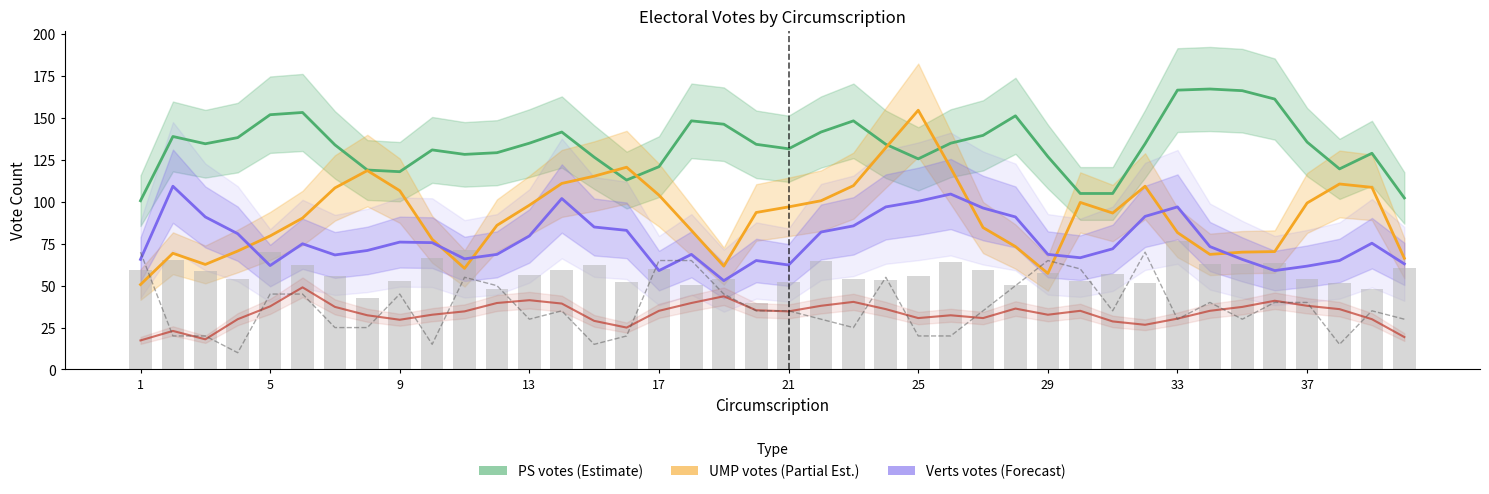

How many data points in abstentions (÷10) are less than 56?

19